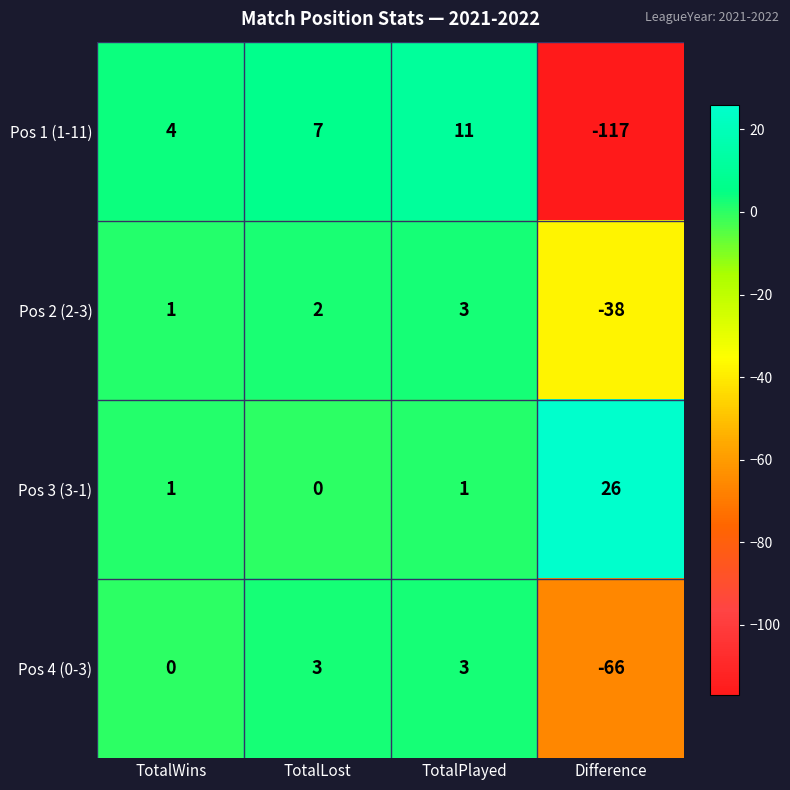

What is the sum of all Pos 2 (2-3) values?

-32